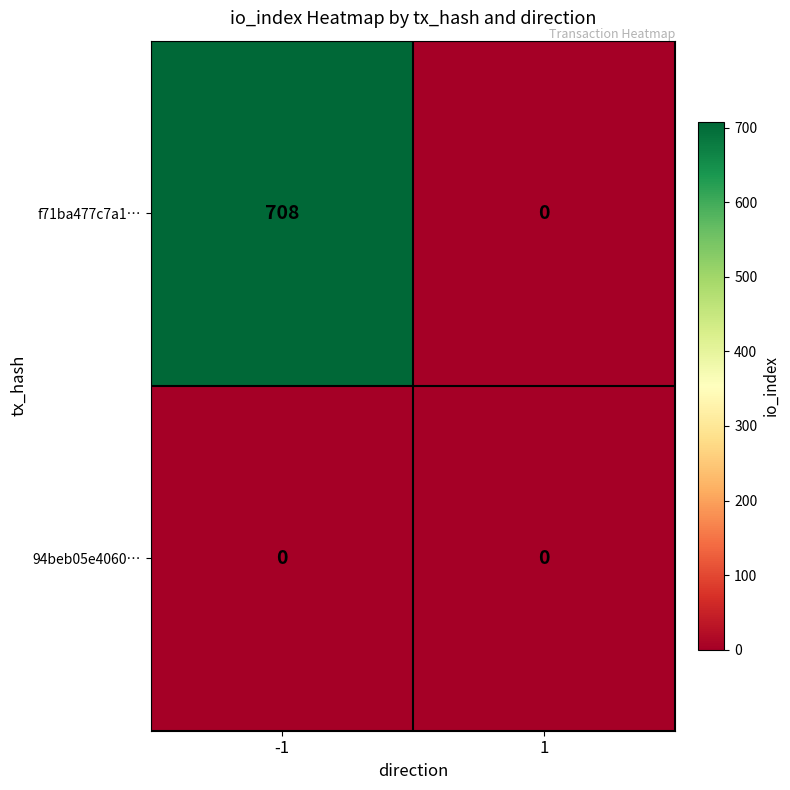

What is the maximum value shown in the chart?

708